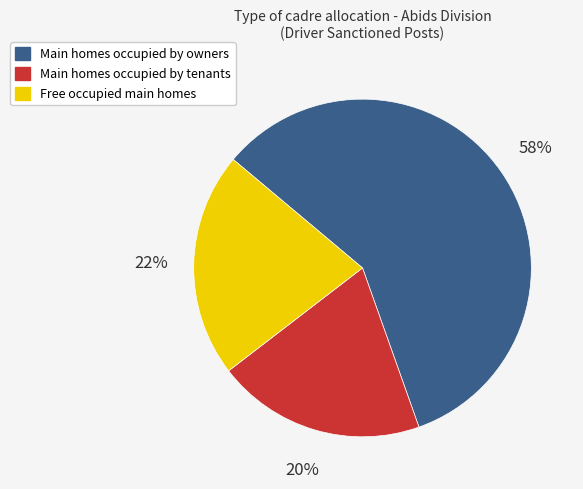

Between Free occupied main homes and Main homes occupied by owners, which is larger?

Main homes occupied by owners